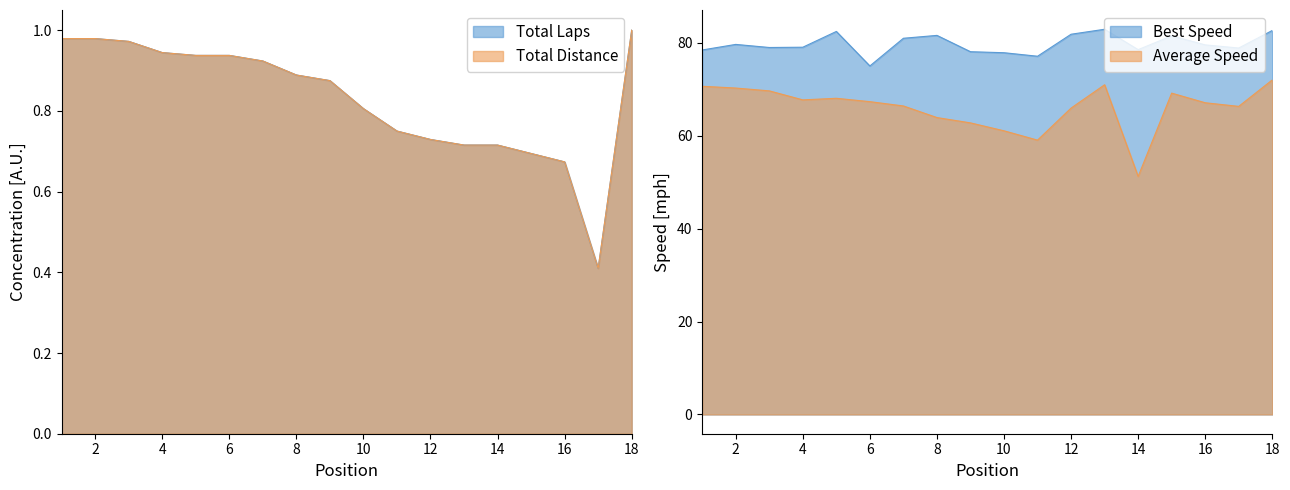

True or false: Best Lap Time and Total Distance intersect in this chart.

False